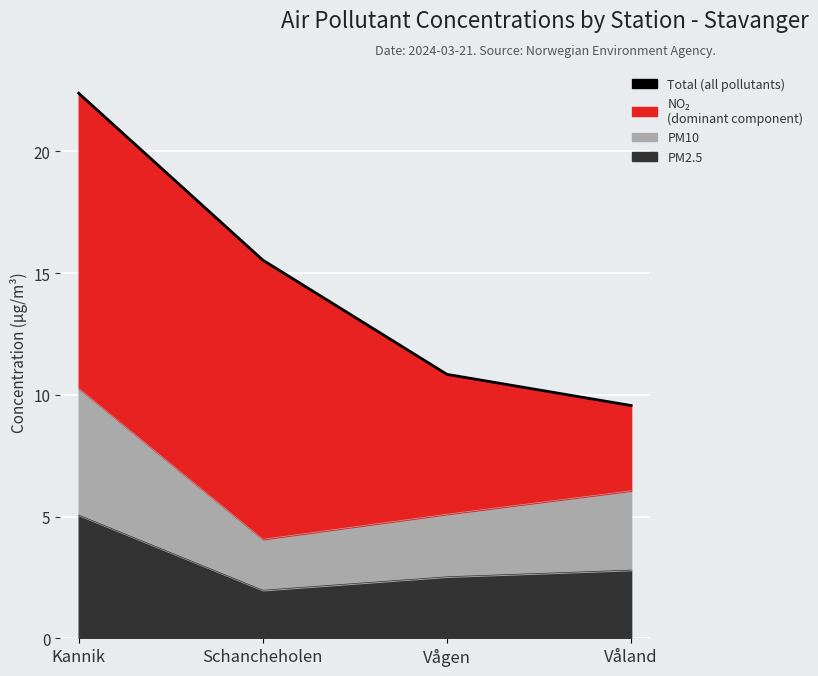

How many values are below 15?

2